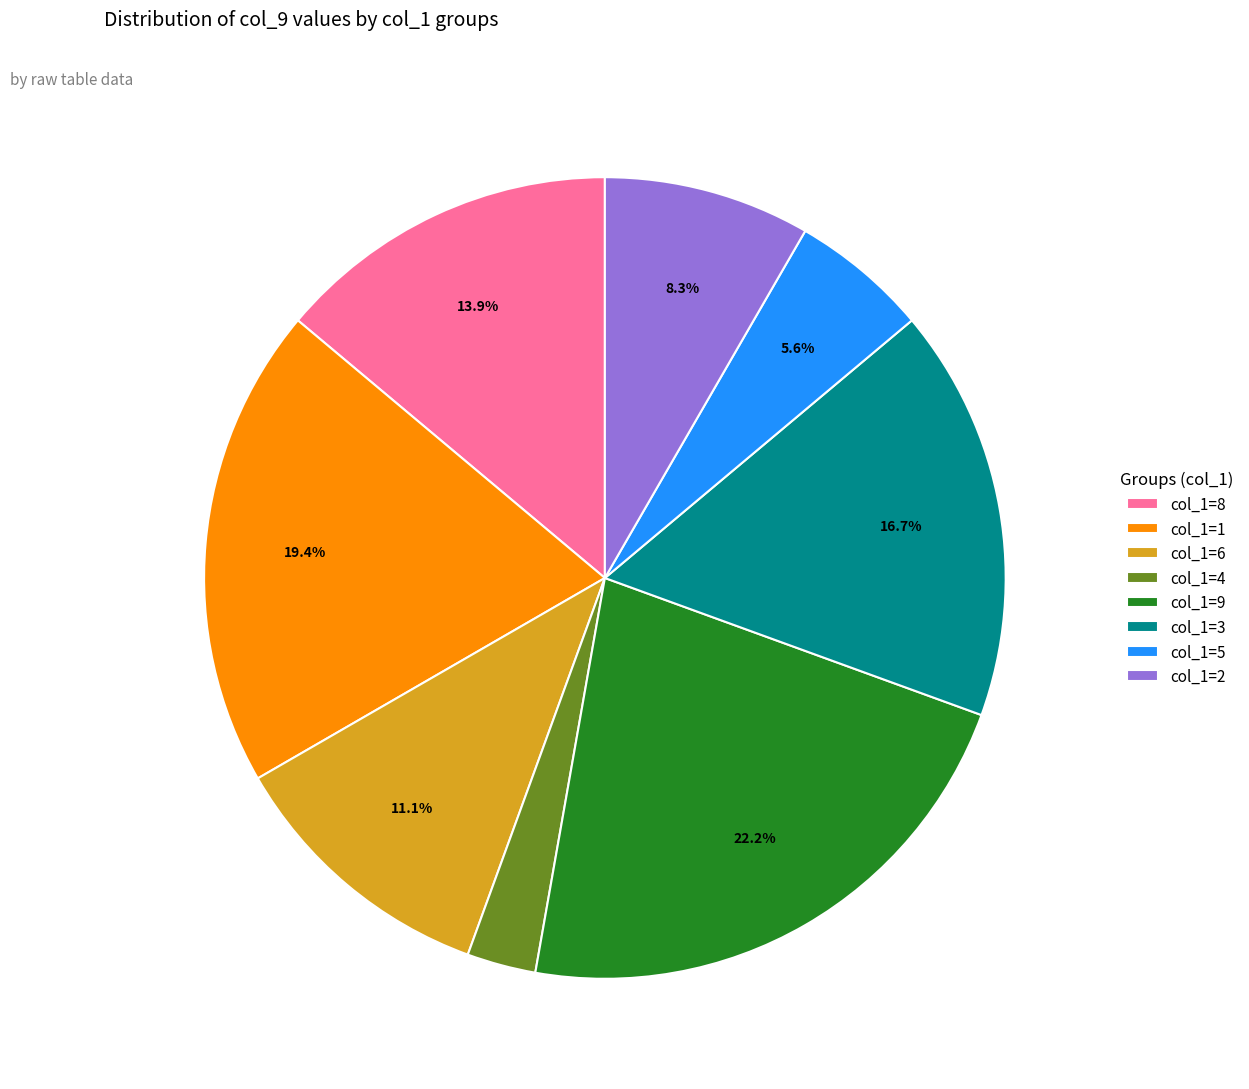

Which slice is the largest?

col_1=9